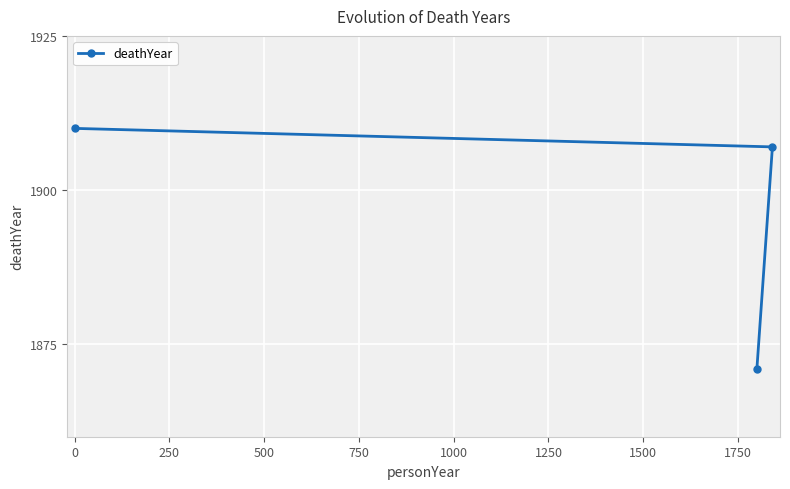

What is the value of the 1st point from the left?

1910